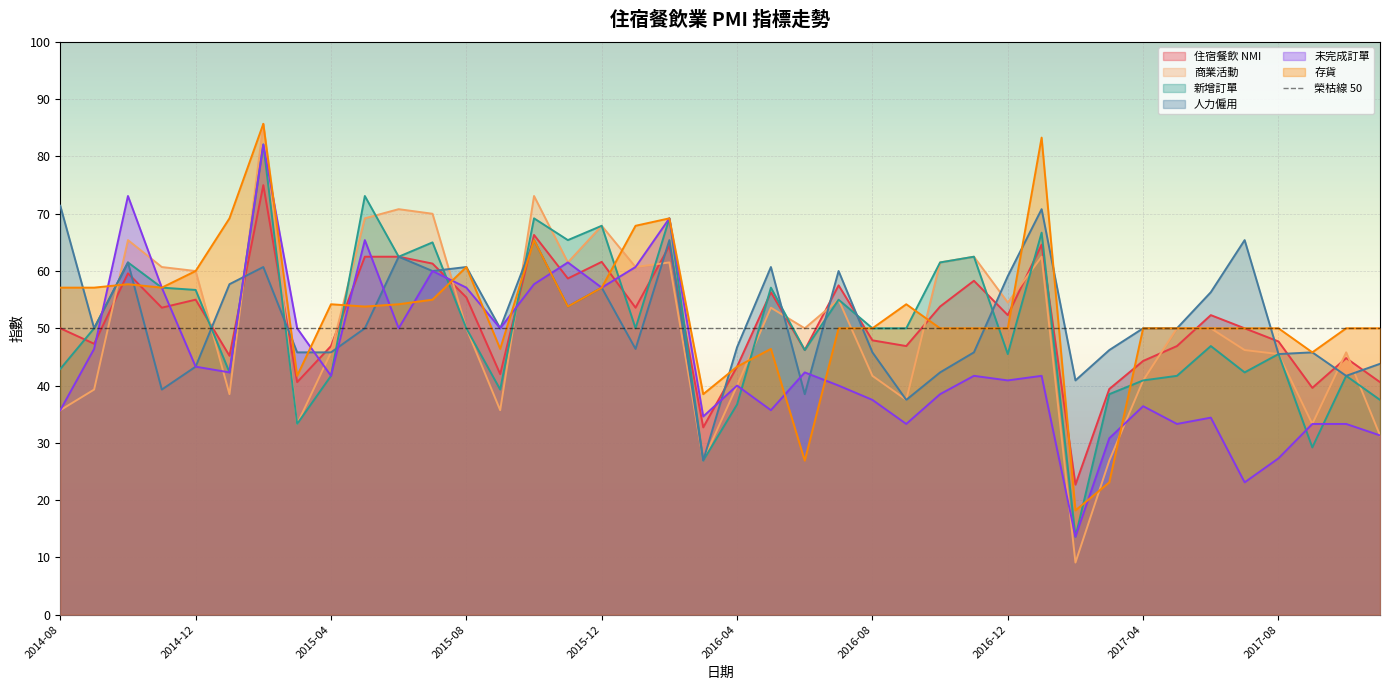

Rank the categories by 存貨 value from lowest to highest.

2017-02, 2017-03, 2016-06, 2016-03, 2015-03, 2016-04, 2017-09, 2015-09, 2016-05, 2016-07, 2016-08, 2016-10, 2016-11, 2016-12, 2017-04, 2017-05, 2017-06, 2017-07, 2017-08, 2017-10, 2017-11, 2015-05, 2015-11, 2015-04, 2015-06, 2016-09, 2015-07, 2014-08, 2014-09, 2014-11, 2015-12, 2014-10, 2014-12, 2015-08, 2015-10, 2016-01, 2015-01, 2016-02, 2017-01, 2015-02